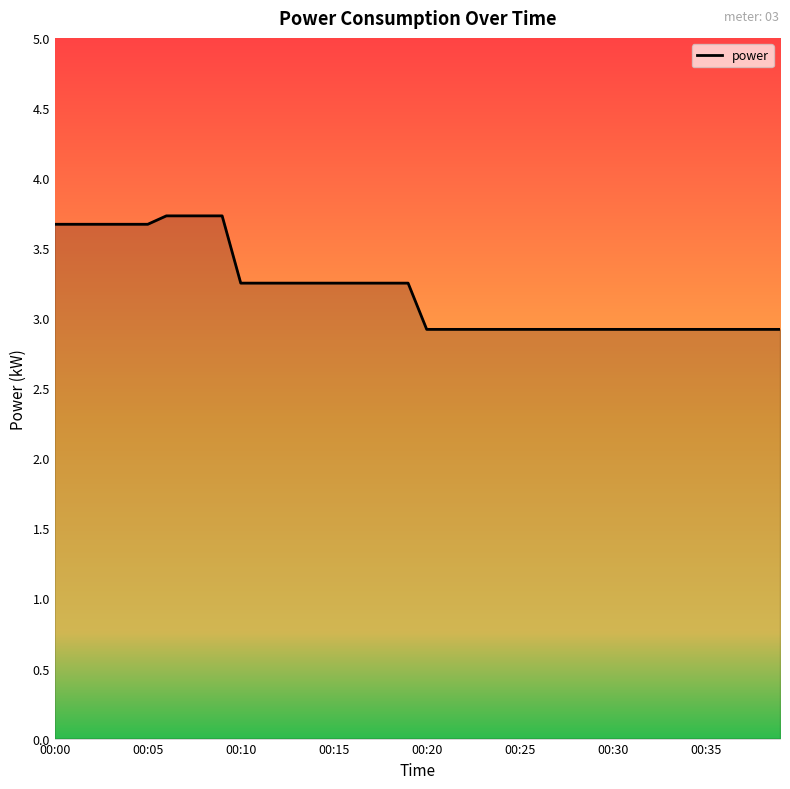

What is the sum of all values?

127.8